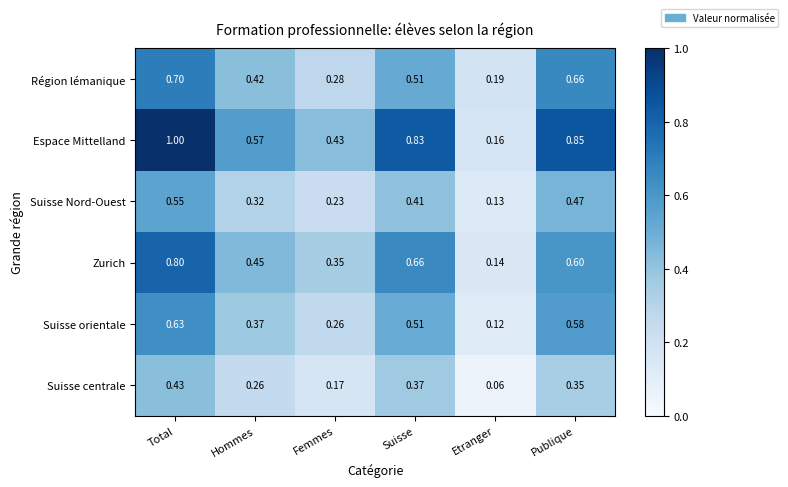

Rank the categories by Espace Mittelland value from lowest to highest.

Etranger, Femmes, Hommes, Suisse, Publique, Total